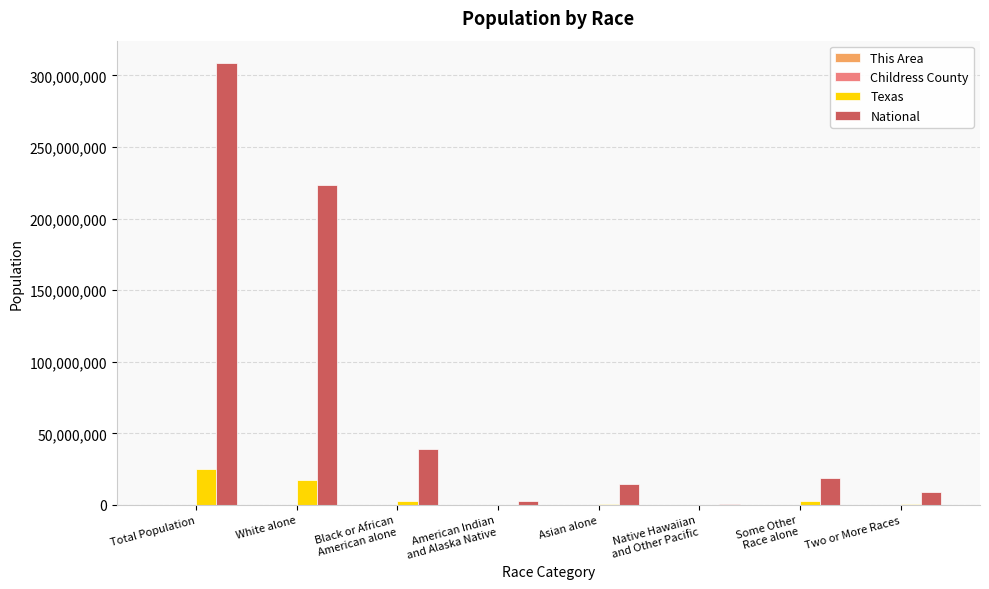

Which category has the highest value across all series?

Total Population